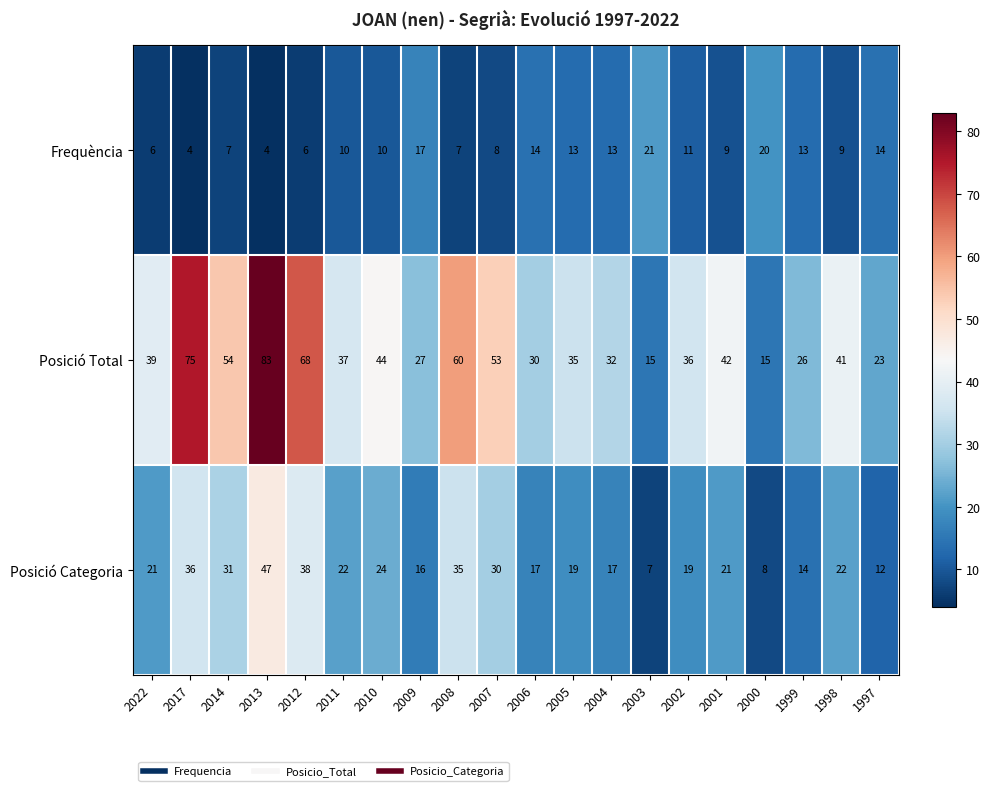

How many values in the Frequència series are below 10?

9